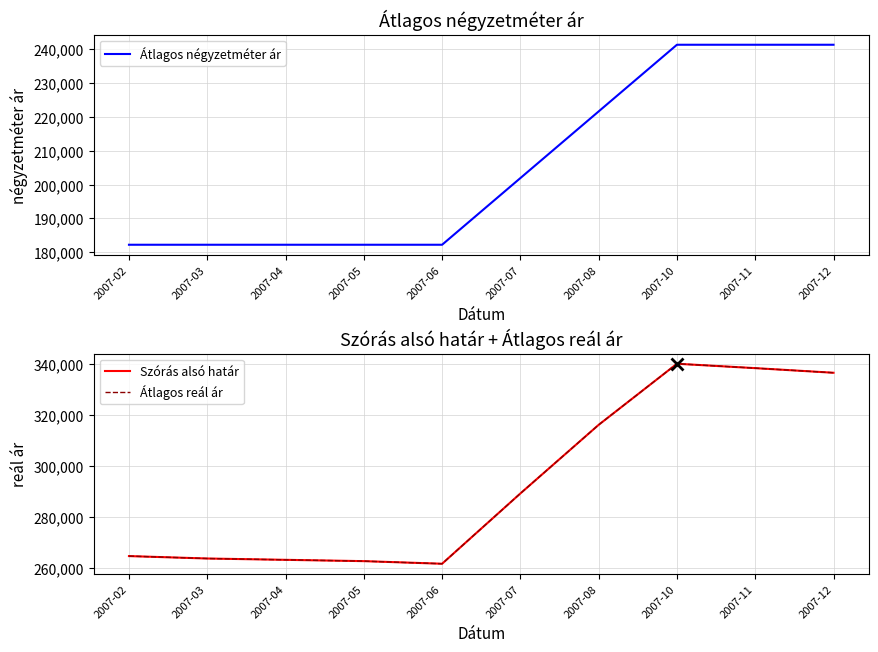

Rank the series by their maximum value, from lowest to highest.

Átlagos négyzetméter ár, Szórás alsó határ, Átlagos reál ár